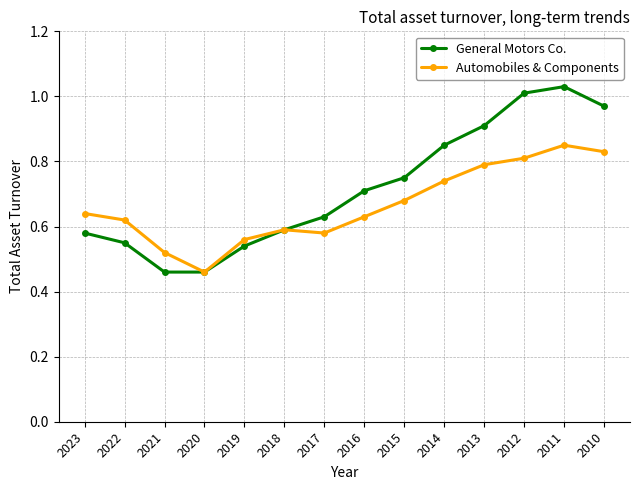

Rank the series by their maximum value, from highest to lowest.

General Motors Co., Automobiles & Components